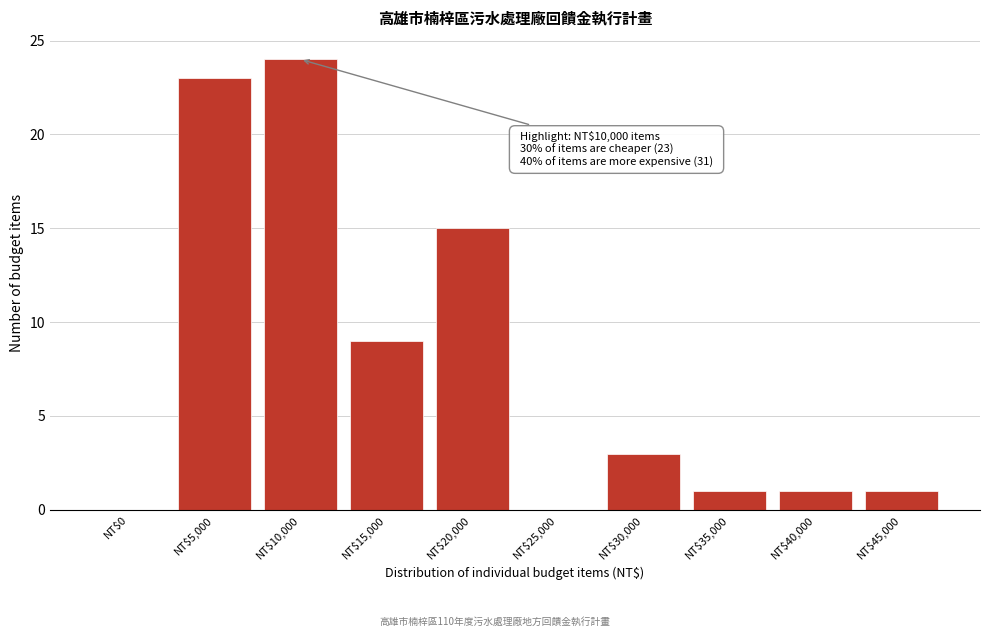

True or false: the data shows 0 at NT$25,000.

True